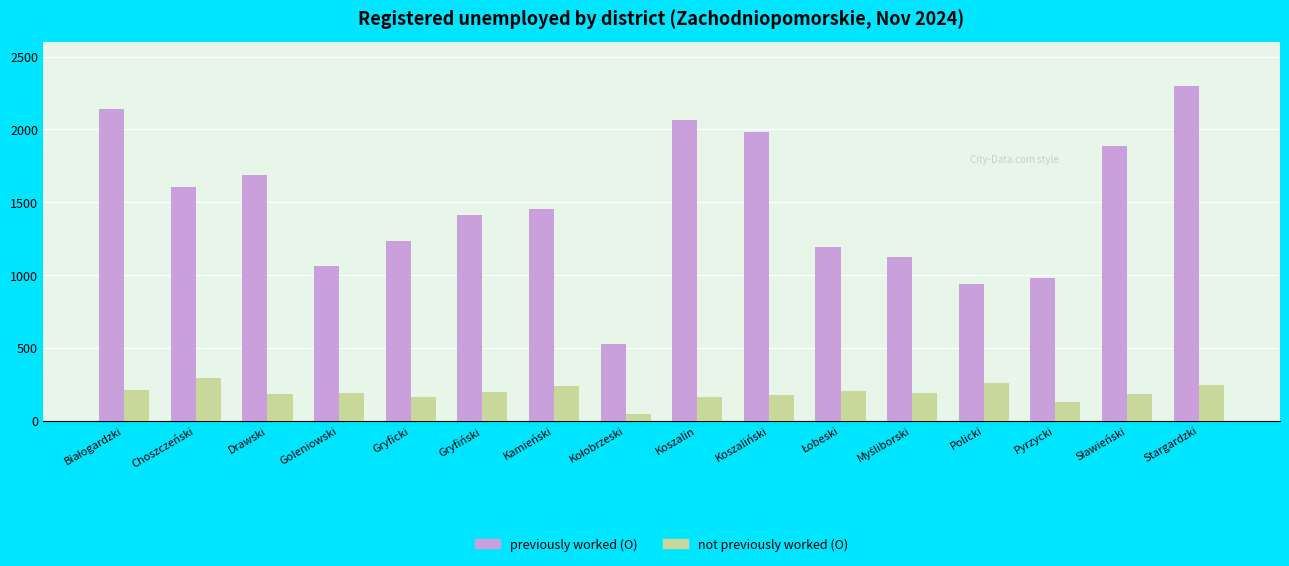

Count the number of data series in this chart.

2